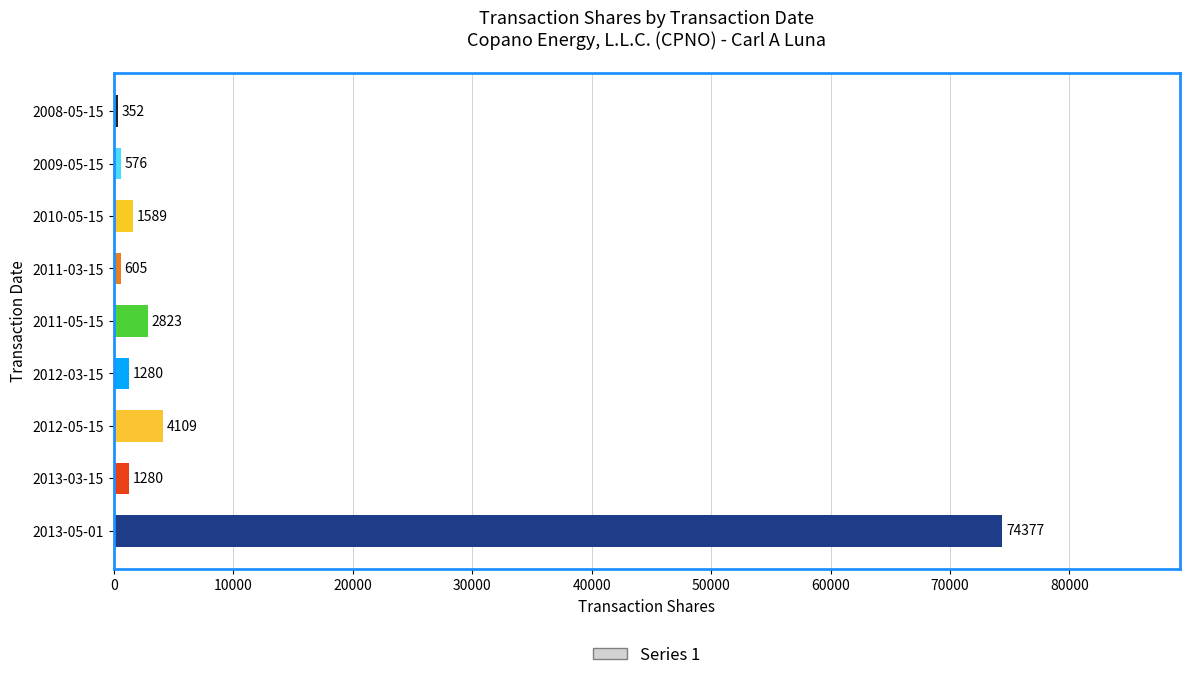

What is the greatest value displayed?

74377